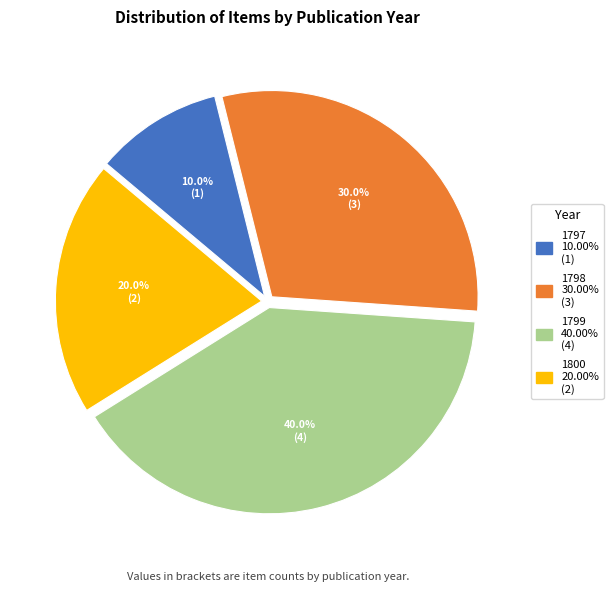

Does any single category account for the majority?

No